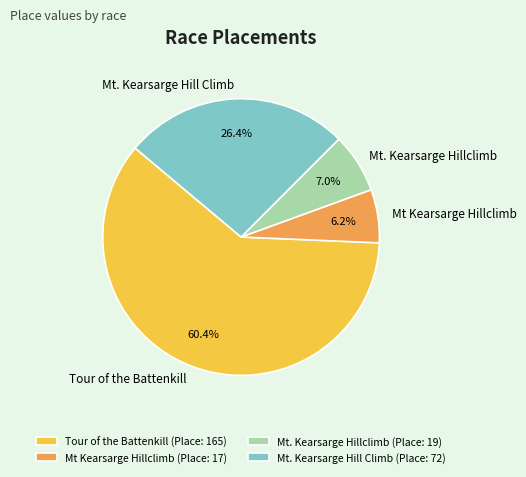

Is it true that Mt. Kearsarge Hill Climb is 32% of the pie?

False